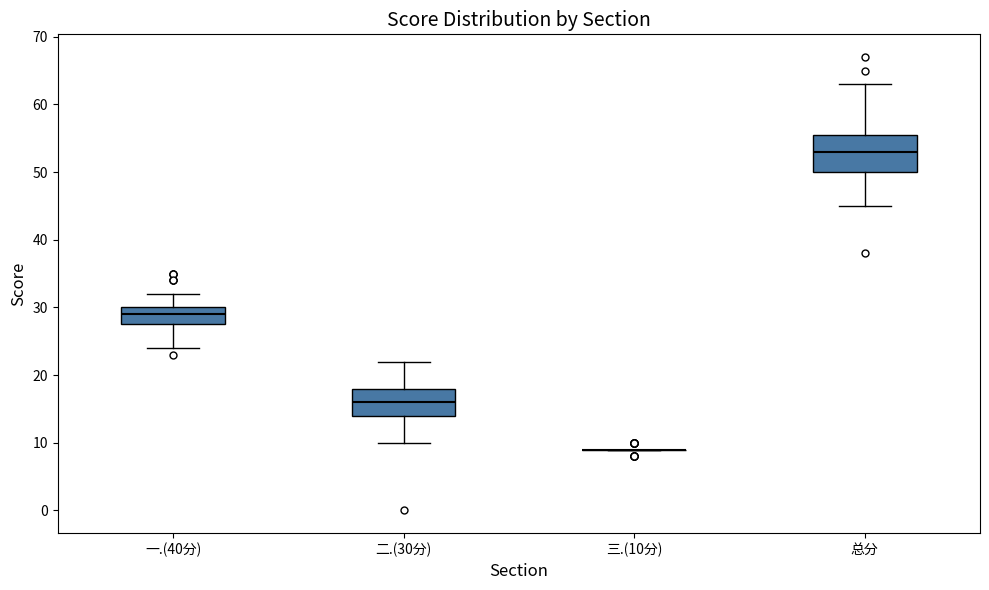

Reading left to right, read every box against the y-axis: the position of its median line, the range the box covers, and the ends of its whiskers. The values are not printed on the chart, so give them approximately, as read against the axis.

一.(40分): median 29, box 28 to 30, whiskers 24 to 32
二.(30分): median 16, box 14 to 18, whiskers 10 to 22
三.(10分): box collapsed to a line at 9, whiskers 9 to 9
总分: median 53, box 50 to 56, whiskers 45 to 63